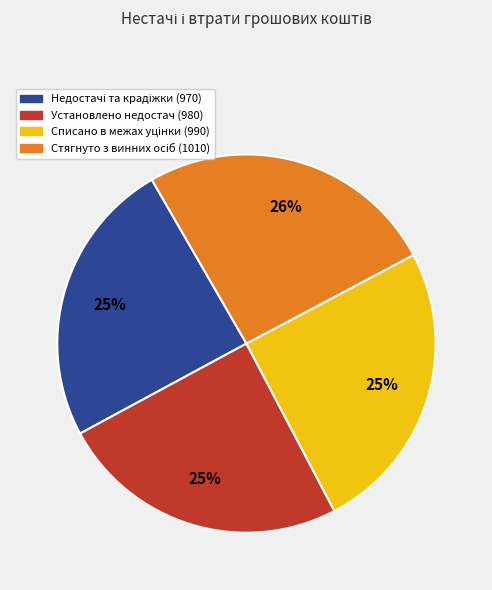

To the nearest percent, what is the difference between the largest and smallest slice percentages?

1%